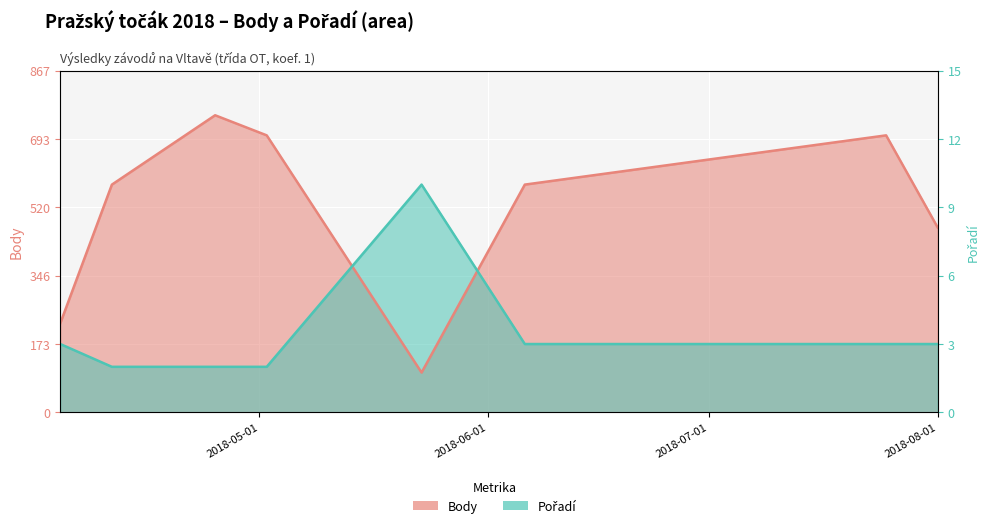

True or false: Body has a value of 226.0 at 2018-04-04.

True